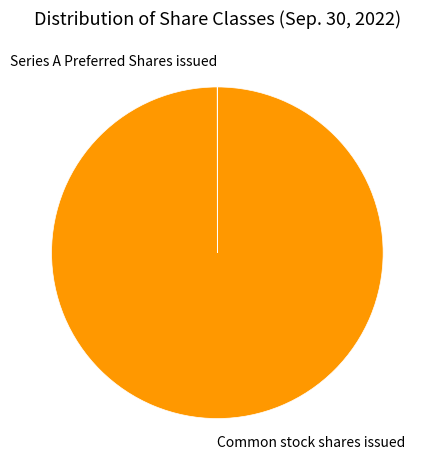

Which slice is the largest?

Common stock shares issued